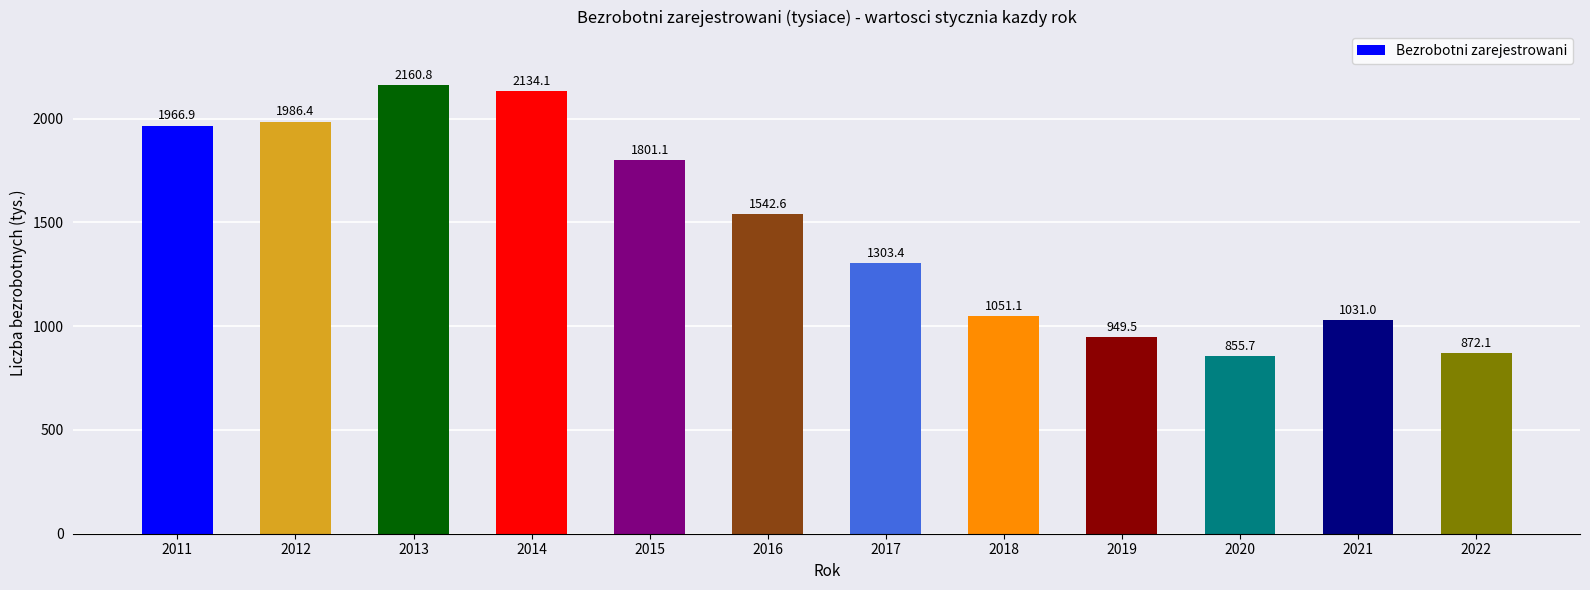

What is the sum of all values?

17654.7